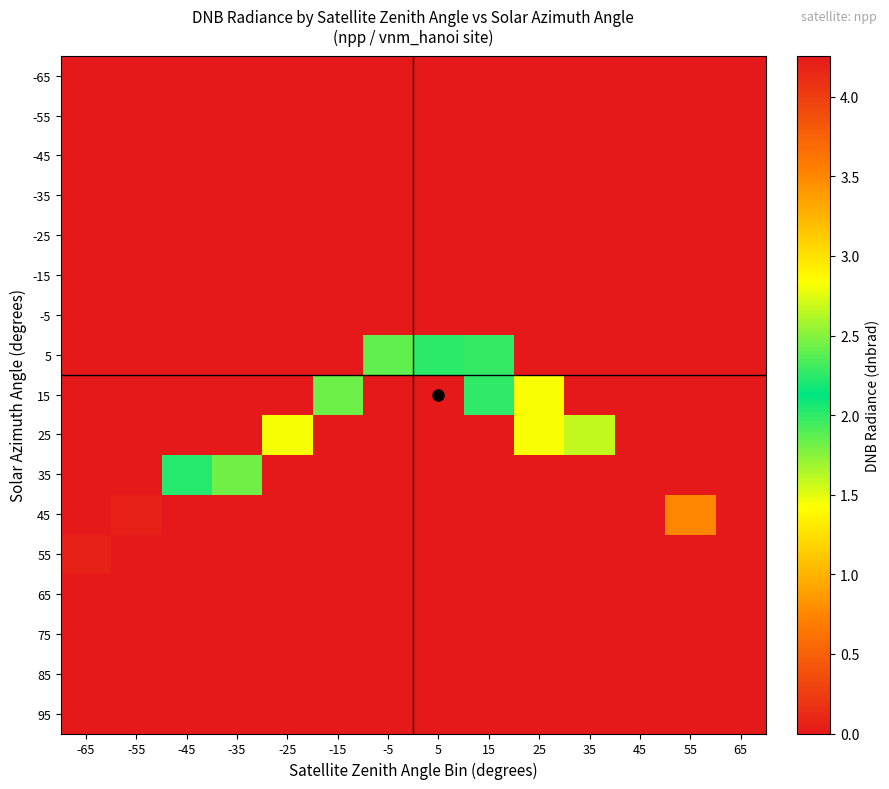

Reading left to right, what are all the values shown in this chart?

-65: -65=0.0	-55=0.0	-45=0.0	-35=0.0	-25=0.0	-15=0.0	-5=0.0	5=0.0	15=0.0	25=0.0	35=0.0	45=0.0	55=0.0	65=0.0
-55: -65=0.0	-55=0.0	-45=0.0	-35=0.0	-25=0.0	-15=0.0	-5=0.0	5=0.0	15=0.0	25=0.0	35=0.0	45=0.0	55=0.0	65=0.0
-45: -65=0.0	-55=0.0	-45=0.0	-35=0.0	-25=0.0	-15=0.0	-5=0.0	5=0.0	15=0.0	25=0.0	35=0.0	45=0.0	55=0.0	65=0.0
-35: -65=0.0	-55=0.0	-45=0.0	-35=0.0	-25=0.0	-15=0.0	-5=0.0	5=0.0	15=0.0	25=0.0	35=0.0	45=0.0	55=0.0	65=0.0
-25: -65=0.0	-55=0.0	-45=0.0	-35=0.0	-25=0.0	-15=0.0	-5=0.0	5=0.0	15=0.0	25=0.0	35=0.0	45=0.0	55=0.0	65=0.0
-15: -65=0.0	-55=0.0	-45=0.0	-35=0.0	-25=0.0	-15=0.0	-5=0.0	5=0.0	15=0.0	25=0.0	35=0.0	45=0.0	55=0.0	65=0.0
-5: -65=0.0	-55=0.0	-45=0.0	-35=0.0	-25=0.0	-15=0.0	-5=0.0	5=0.0	15=0.0	25=0.0	35=0.0	45=0.0	55=0.0	65=0.0
5: -65=0.0	-55=0.0	-45=0.0	-35=0.0	-25=0.0	-15=0.0	-5=1.9	5=2.0	15=2.3	25=0.0	35=0.0	45=0.0	55=0.0	65=0.0
15: -65=0.0	-55=0.0	-45=0.0	-35=0.0	-25=0.0	-15=2.4	-5=0.0	5=0.0	15=2.0	25=2.8	35=0.0	45=0.0	55=0.0	65=0.0
25: -65=0.0	-55=0.0	-45=0.0	-35=0.0	-25=2.8	-15=0.0	-5=0.0	5=0.0	15=0.0	25=2.8	35=1.6	45=0.0	55=0.0	65=0.0
35: -65=0.0	-55=0.0	-45=2.2	-35=1.8	-25=0.0	-15=0.0	-5=0.0	5=0.0	15=0.0	25=0.0	35=0.0	45=0.0	55=0.0	65=0.0
45: -65=0.0	-55=4.2	-45=0.0	-35=0.0	-25=0.0	-15=0.0	-5=0.0	5=0.0	15=0.0	25=0.0	35=0.0	45=4.3	55=3.5	65=0.0
55: -65=4.2	-55=0.0	-45=0.0	-35=0.0	-25=0.0	-15=0.0	-5=0.0	5=0.0	15=0.0	25=0.0	35=0.0	45=0.0	55=0.0	65=0.0
65: -65=0.0	-55=0.0	-45=0.0	-35=0.0	-25=0.0	-15=0.0	-5=0.0	5=0.0	15=0.0	25=0.0	35=0.0	45=0.0	55=0.0	65=0.0
75: -65=0.0	-55=0.0	-45=0.0	-35=0.0	-25=0.0	-15=0.0	-5=0.0	5=0.0	15=0.0	25=0.0	35=0.0	45=0.0	55=0.0	65=0.0
85: -65=0.0	-55=0.0	-45=0.0	-35=0.0	-25=0.0	-15=0.0	-5=0.0	5=0.0	15=0.0	25=0.0	35=0.0	45=0.0	55=0.0	65=0.0
95: -65=0.0	-55=0.0	-45=0.0	-35=0.0	-25=0.0	-15=0.0	-5=0.0	5=0.0	15=0.0	25=0.0	35=0.0	45=0.0	55=0.0	65=0.0